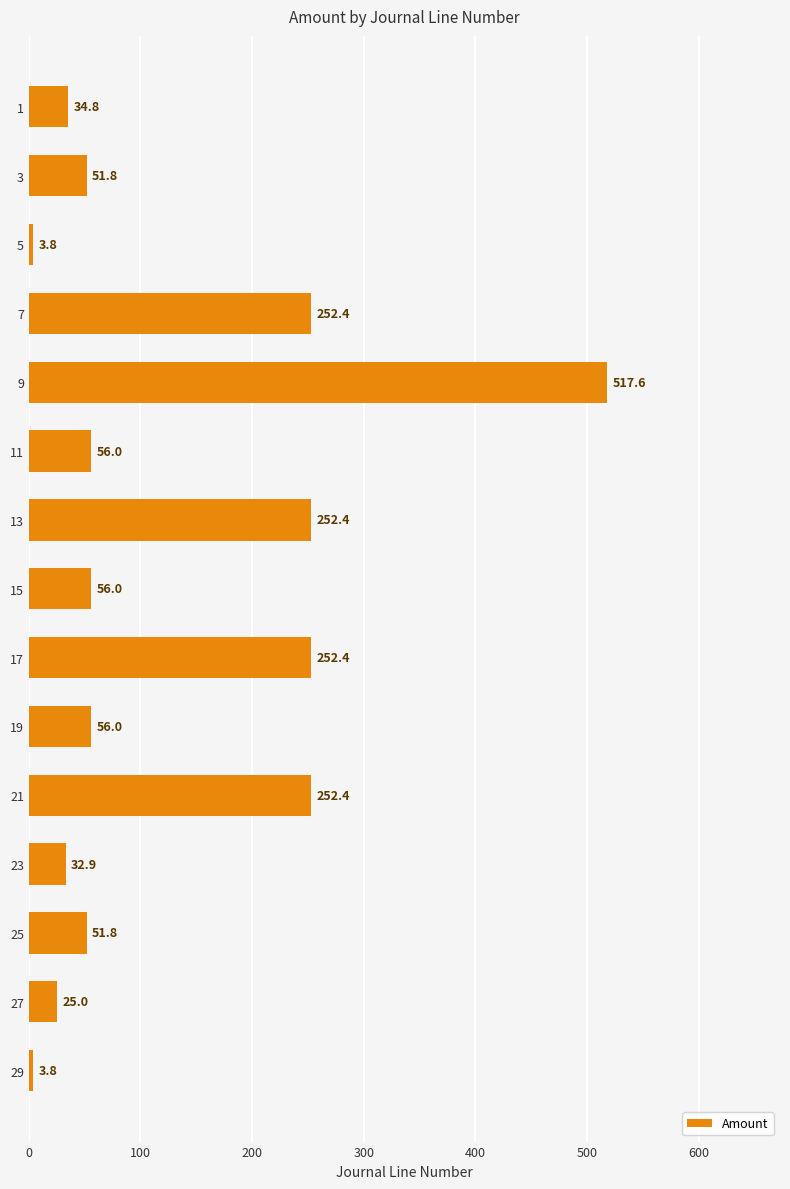

Are the bars horizontal?

Yes